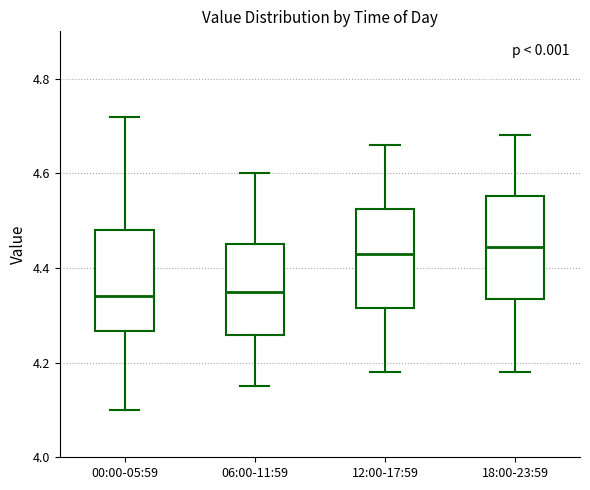

Reading left to right, read every box against the y-axis: the position of its median line, the range the box covers, and the ends of its whiskers. The values are not printed on the chart, so give them approximately, as read against the axis.

00:00-05:59: median 4.34, box 4.26 to 4.48, whiskers 4.10 to 4.72
06:00-11:59: median 4.36, box 4.26 to 4.46, whiskers 4.16 to 4.60
12:00-17:59: median 4.44, box 4.32 to 4.52, whiskers 4.18 to 4.66
18:00-23:59: median 4.44, box 4.34 to 4.56, whiskers 4.18 to 4.68